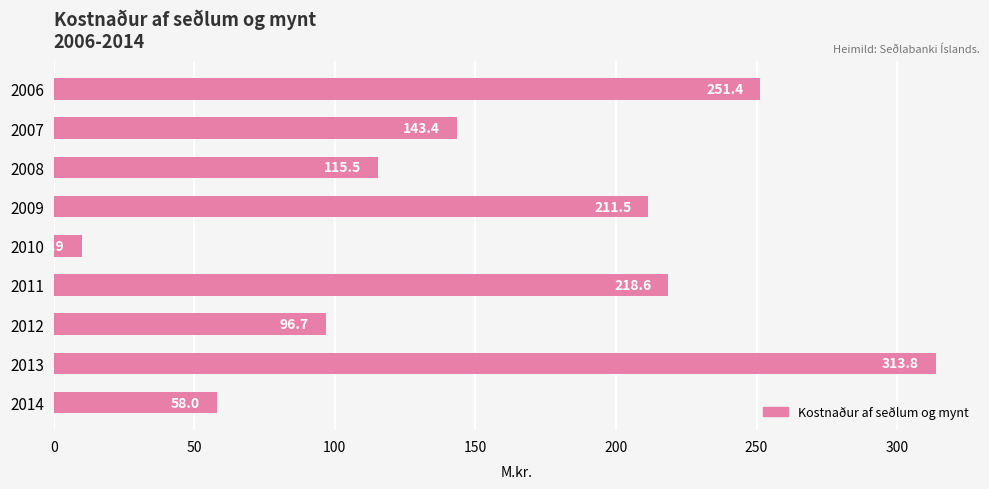

Rank the categories by value from lowest to highest.

2010, 2014, 2012, 2008, 2007, 2009, 2011, 2006, 2013